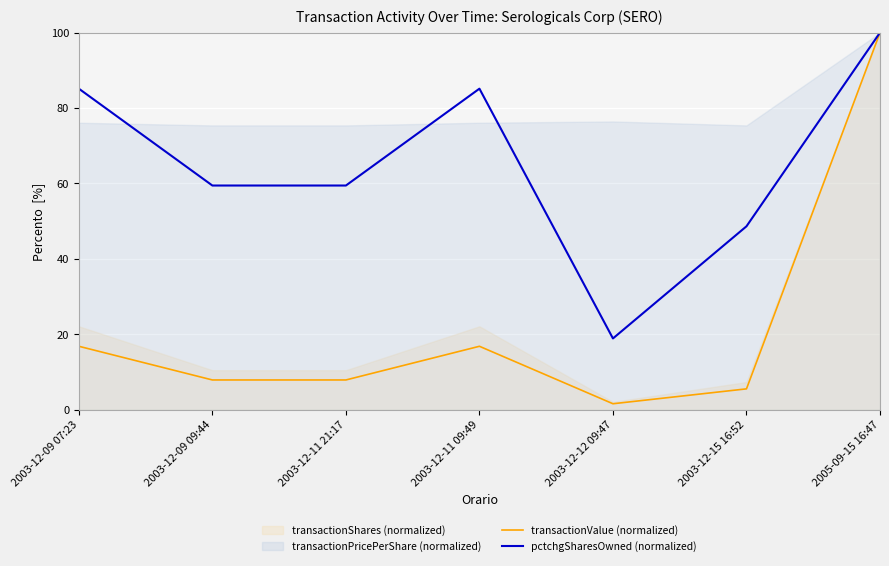

What is the label of the 5th point from the right?

2003-12-11 21:17